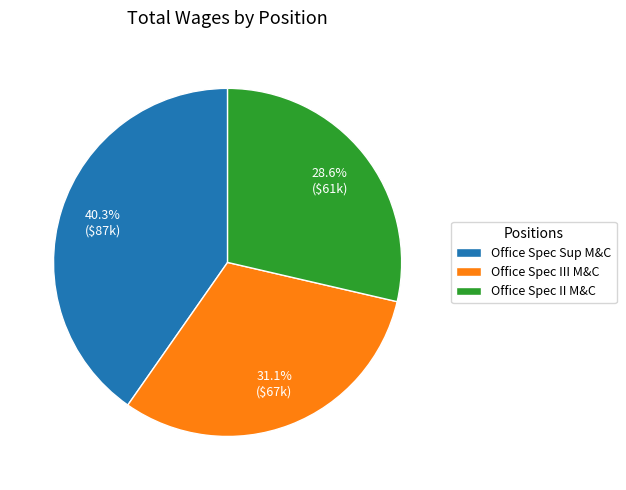

To the nearest percent, what portion does Office Spec Sup M&C represent?

40%